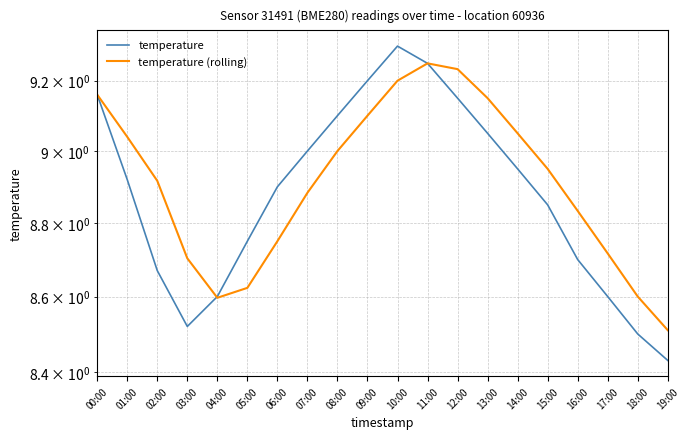

Is it true that temperature (rolling) equals 9.2 at 10:00?

True